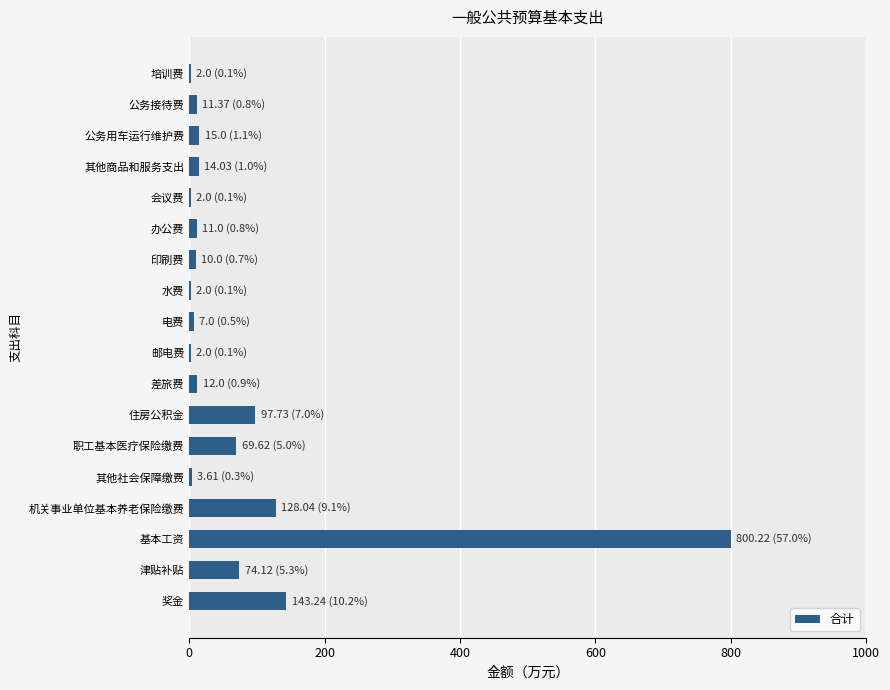

What is the maximum value shown in the chart?

800.2